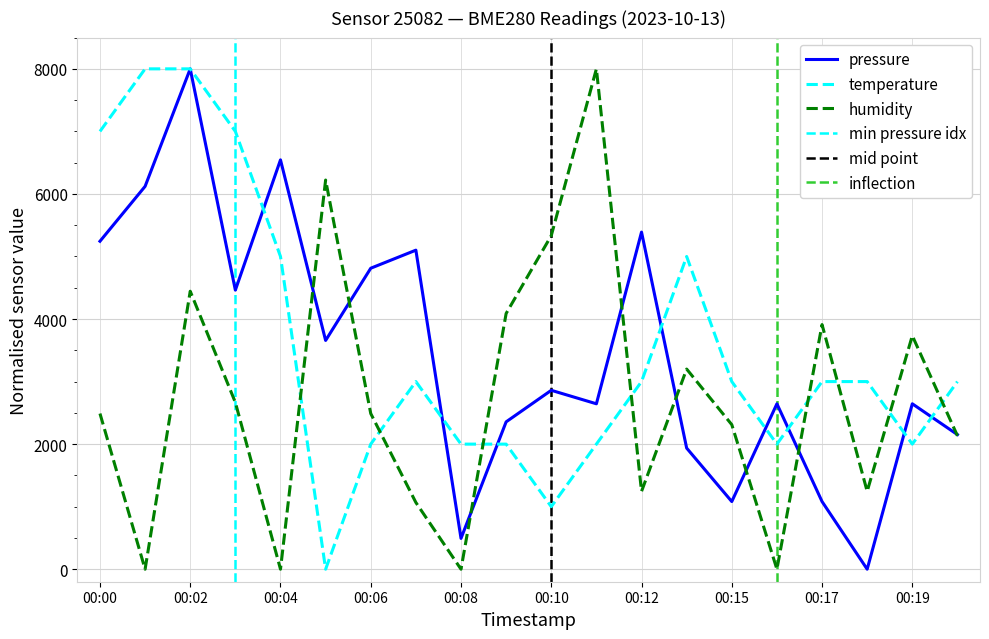

Which series has the largest range (max minus min)?

pressure